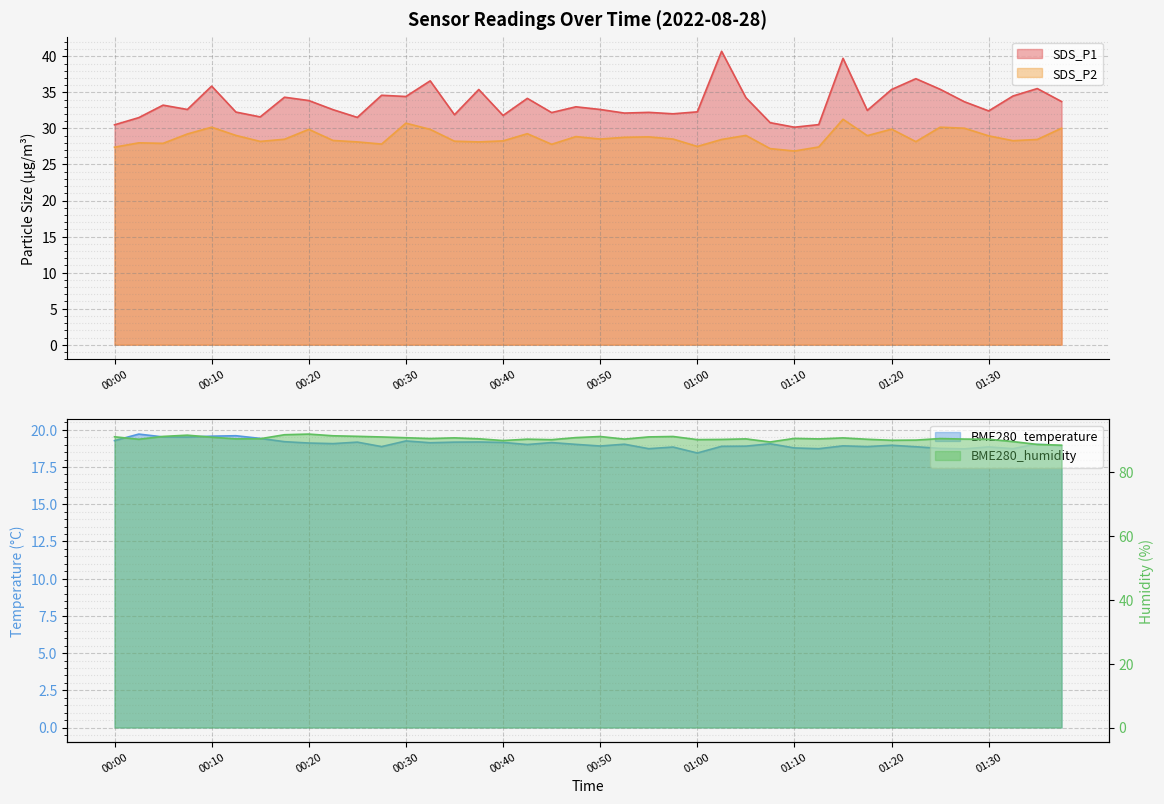

The BME280_humidity series shows 150.6 at 01:30. True or false?

False